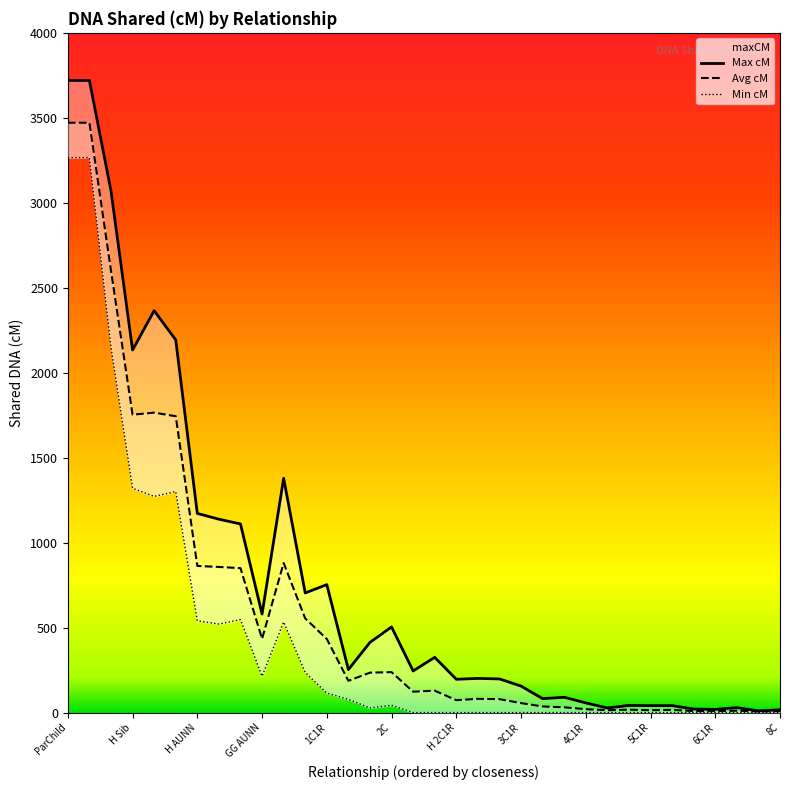

At which label is maxCM closest to 1865?

H Sib